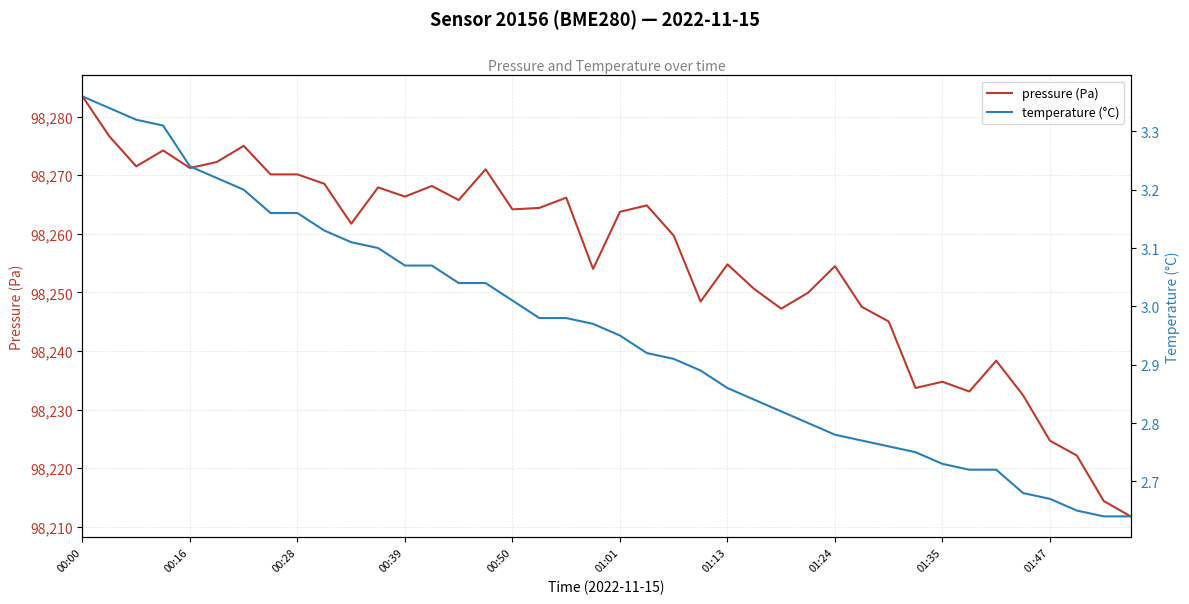

Which series has the largest range (max minus min)?

pressure (Pa)